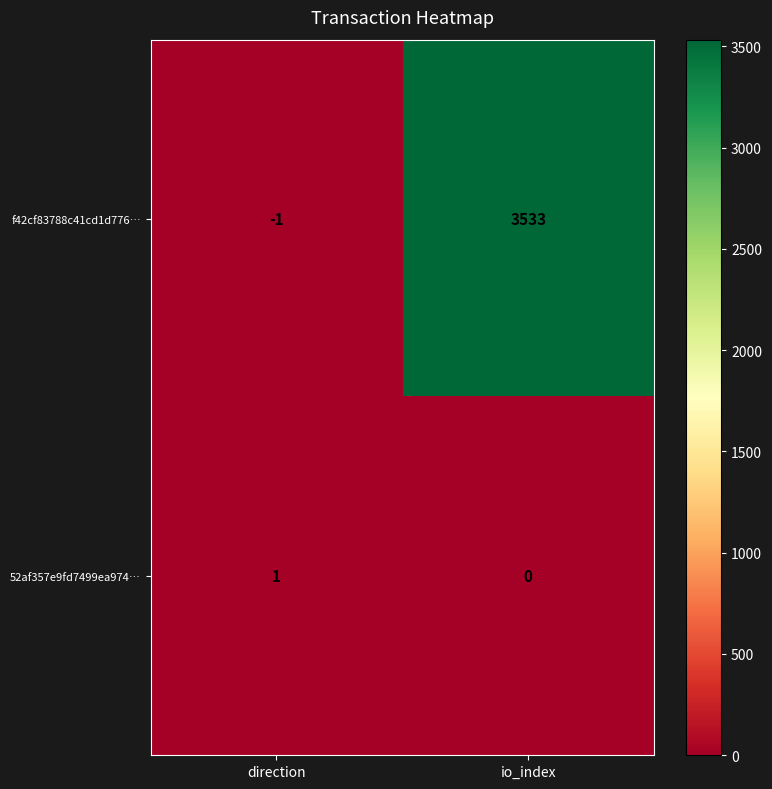

Reading left to right, list all the values displayed in this chart.

f42cf83788c41cd1d776…: direction=-1	io_index=3533
52af357e9fd7499ea974…: direction=1	io_index=0